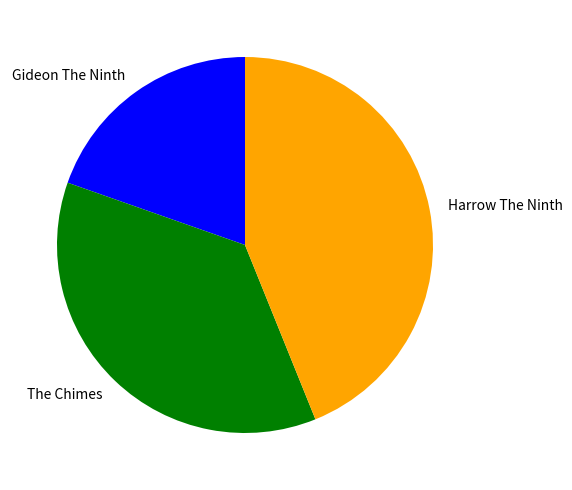

Is it true that Gideon The Ninth is 20% of the pie?

True